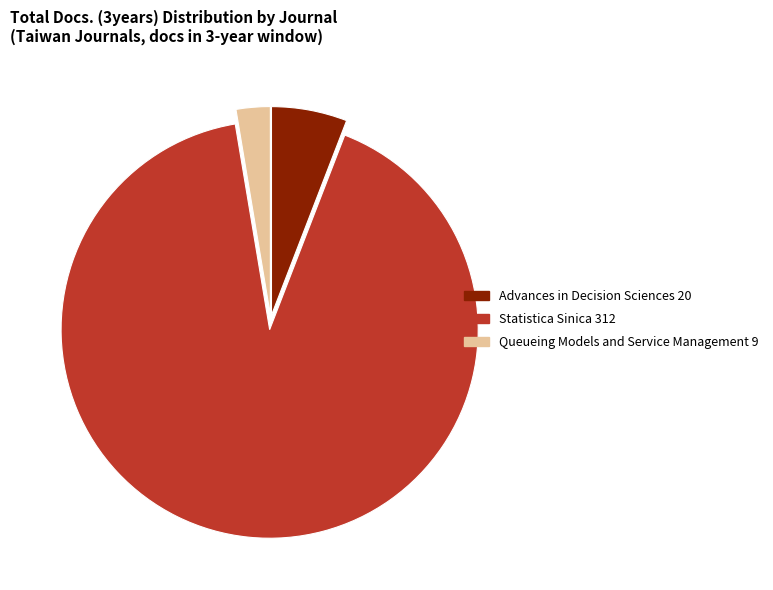

Is it true that Statistica Sinica is 78% of the pie?

False